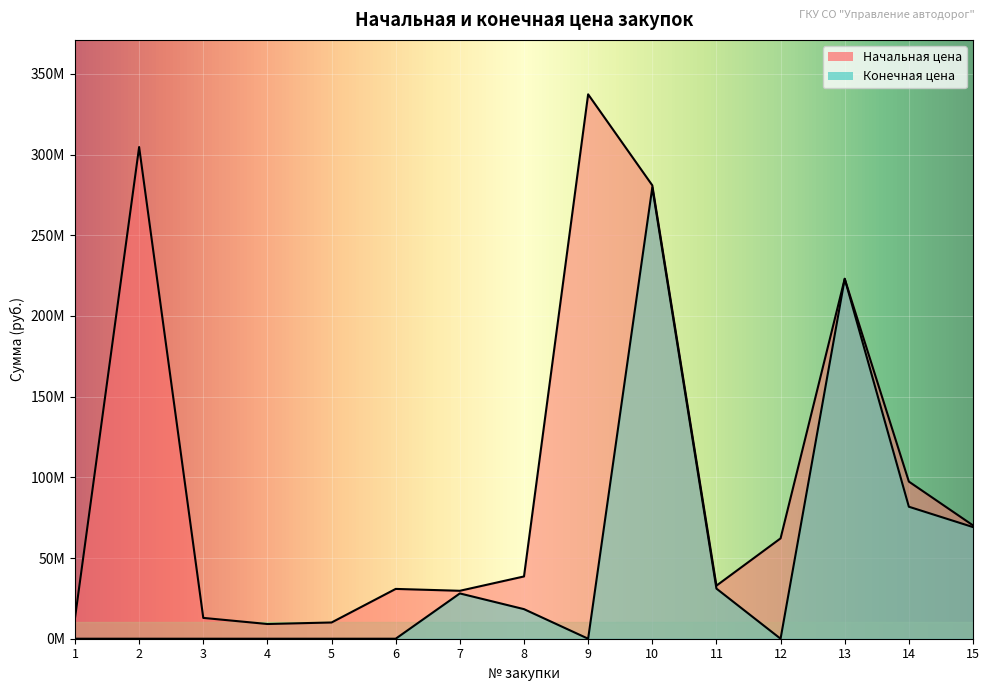

Does the chart display data point markers on the line(s)?

No